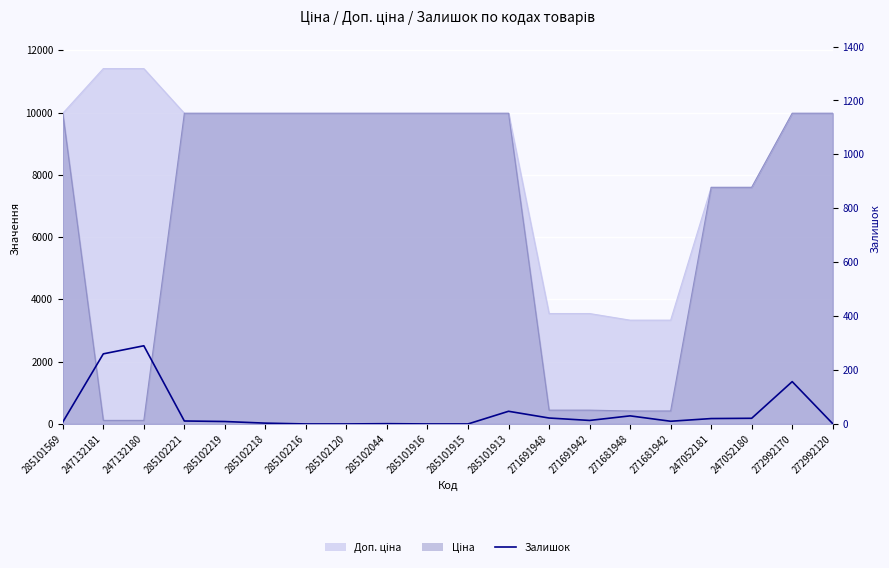

True or false: there are more than 1 points higher than both neighbors.

True